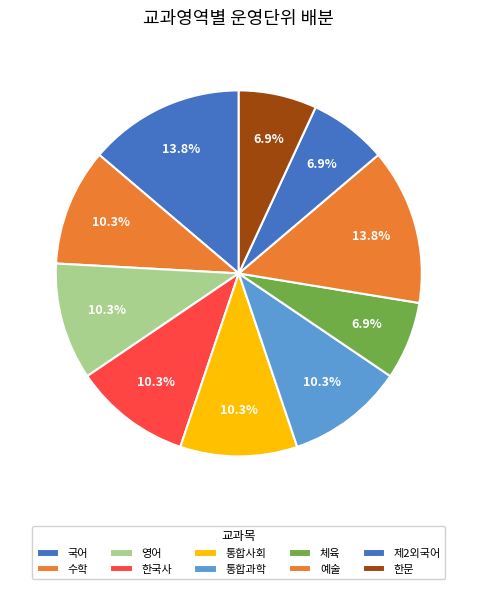

Count the number of slices in the pie.

10